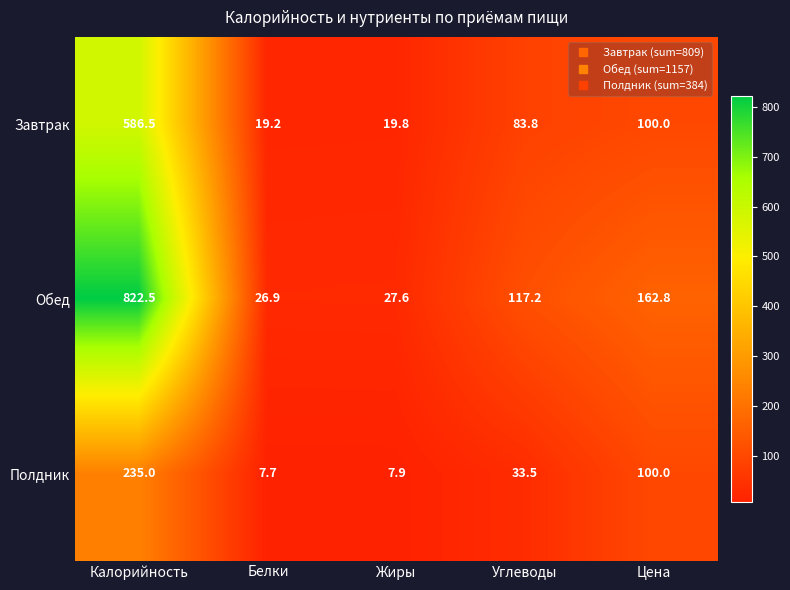

Rank the series at Белки from lowest to highest value.

Полдник, Завтрак, Обед